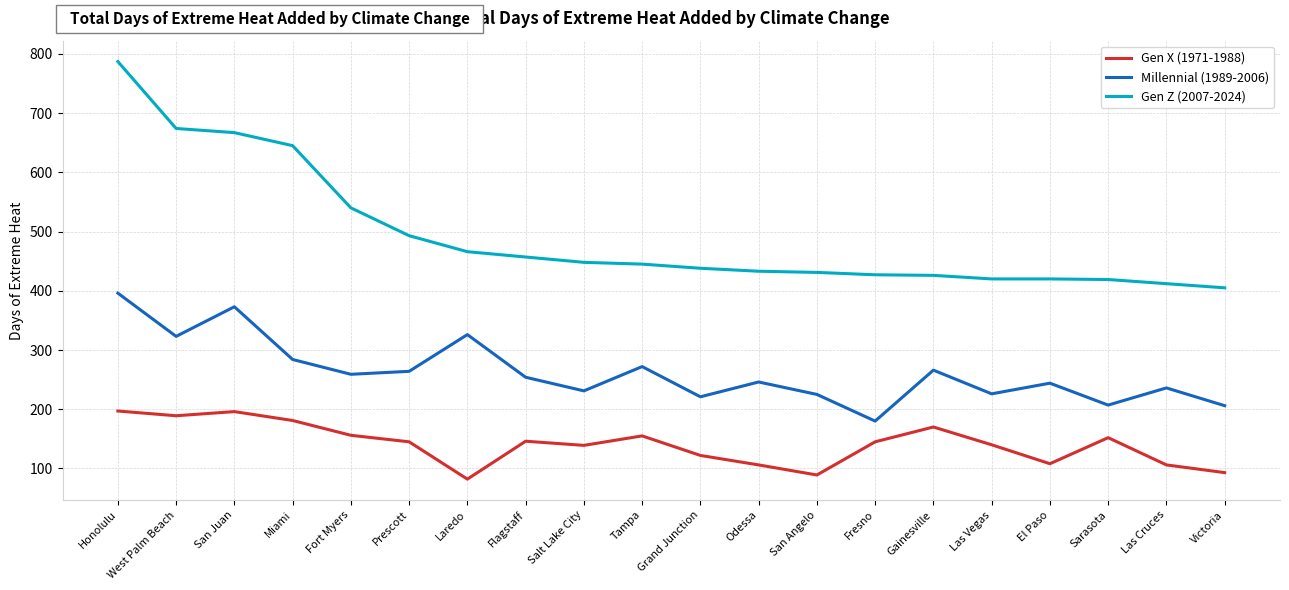

Where is Gen Z (2007-2024) nearest to the value 596?

Miami